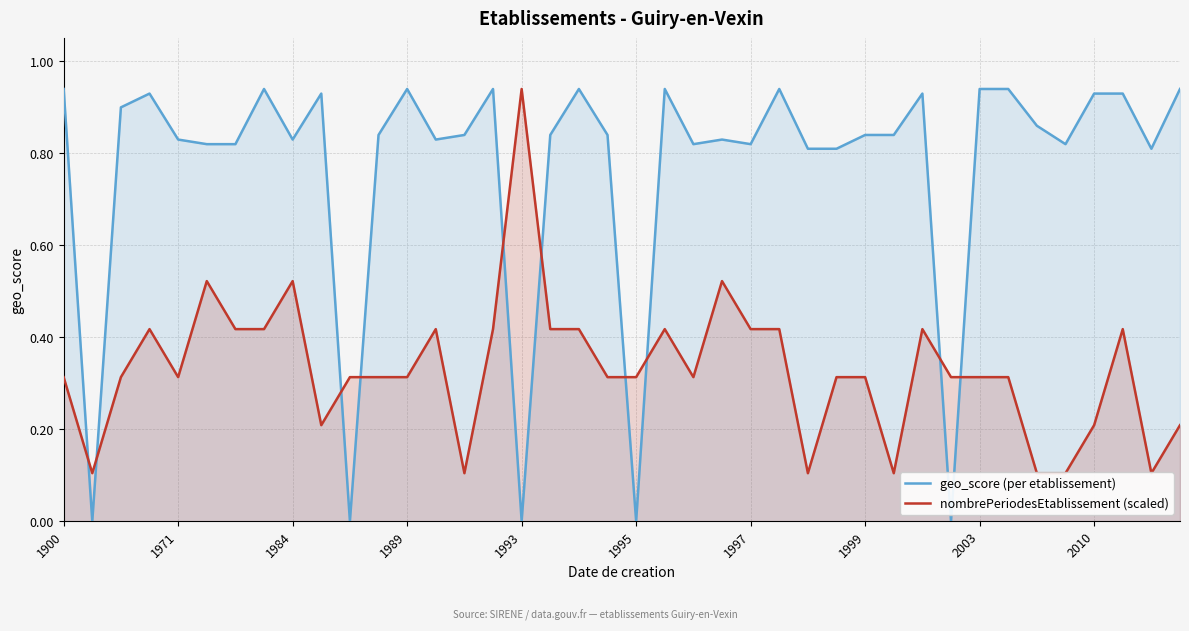

Reading left to right, list all the values displayed in this chart.

geo_score (per etablissement): 0.9	0.0	0.9	0.9	0.8	0.8	0.8	0.9	0.8	0.9	0.0	0.8	0.9	0.8	0.8	0.9	0.0	0.8	0.9	0.8	0.0	0.9	0.8	0.8	0.8	0.9	0.8	0.8	0.8	0.8	0.9	0.0	0.9	0.9	0.9	0.8	0.9	0.9	0.8	0.9
nombrePeriodesEtablissement (scaled): 0.3	0.1	0.3	0.4	0.3	0.5	0.4	0.4	0.5	0.2	0.3	0.3	0.3	0.4	0.1	0.4	0.9	0.4	0.4	0.3	0.3	0.4	0.3	0.5	0.4	0.4	0.1	0.3	0.3	0.1	0.4	0.3	0.3	0.3	0.1	0.1	0.2	0.4	0.1	0.2